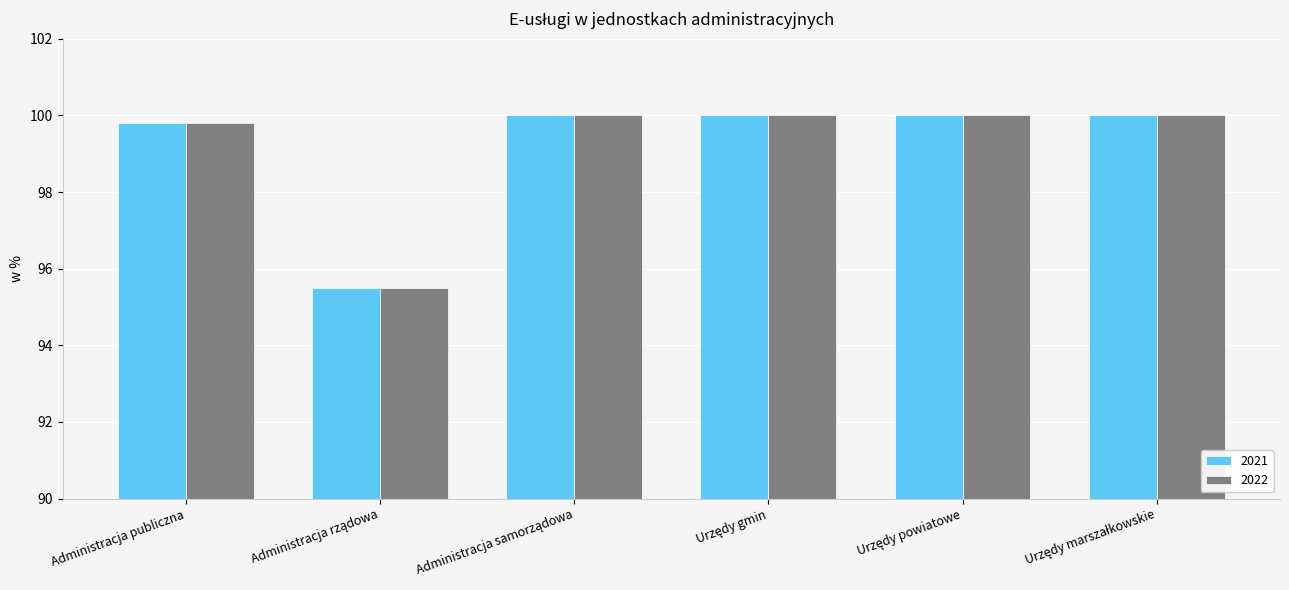

At how many categories does at least one series exceed 98?

5